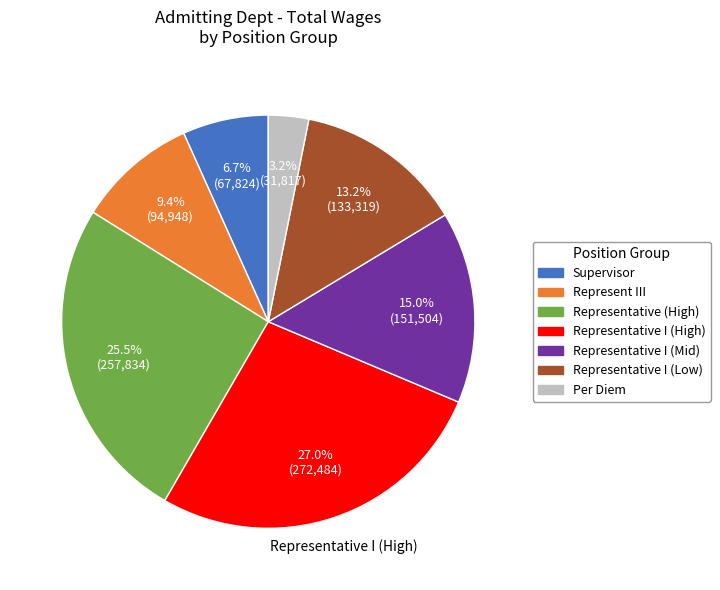

Does any single category account for the majority?

No